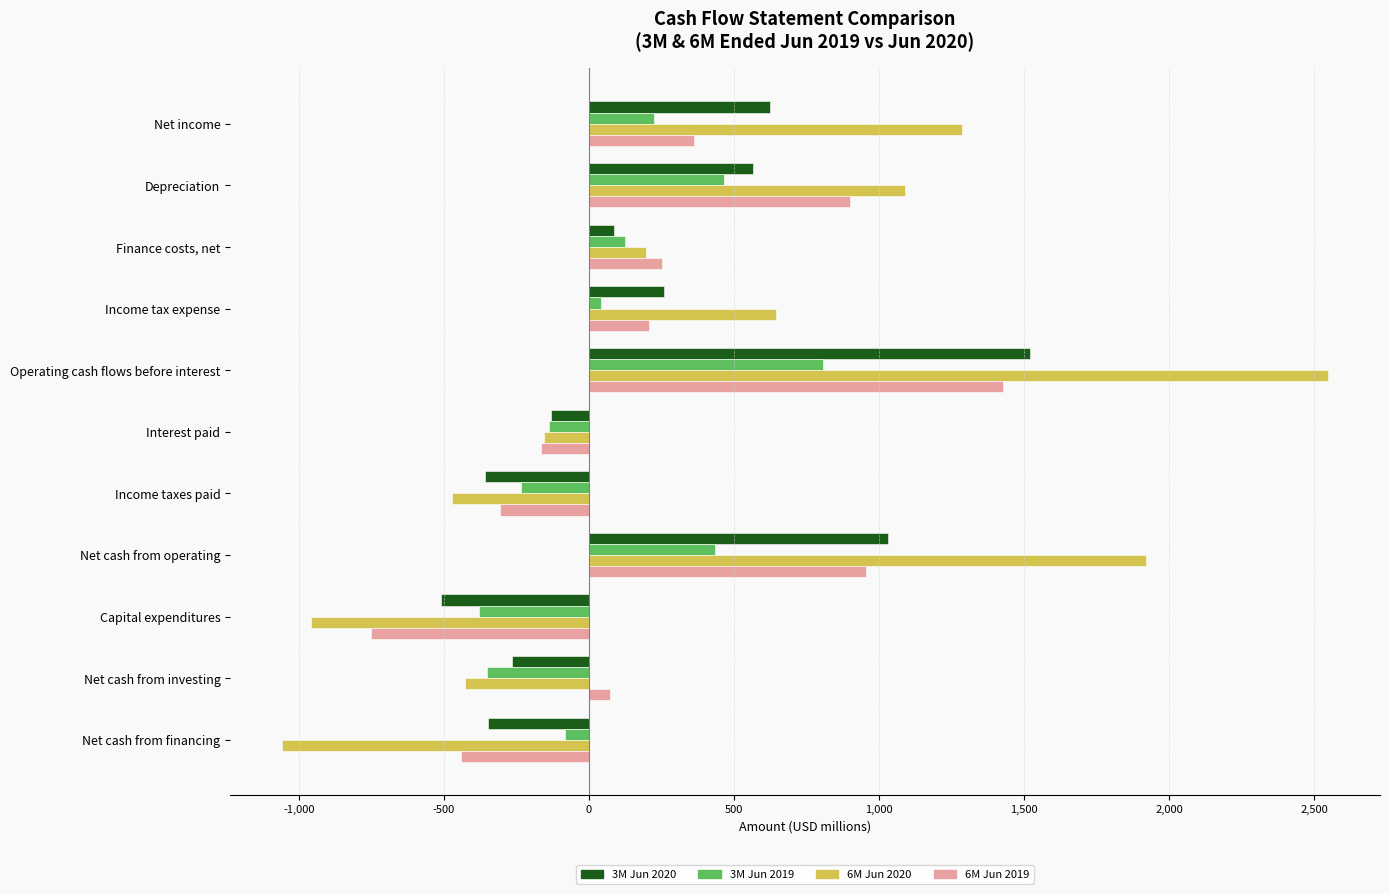

Is the value of 6M Jun 2019 at Net income greater than the value of 3M Jun 2020 at Capital expenditures?

Yes